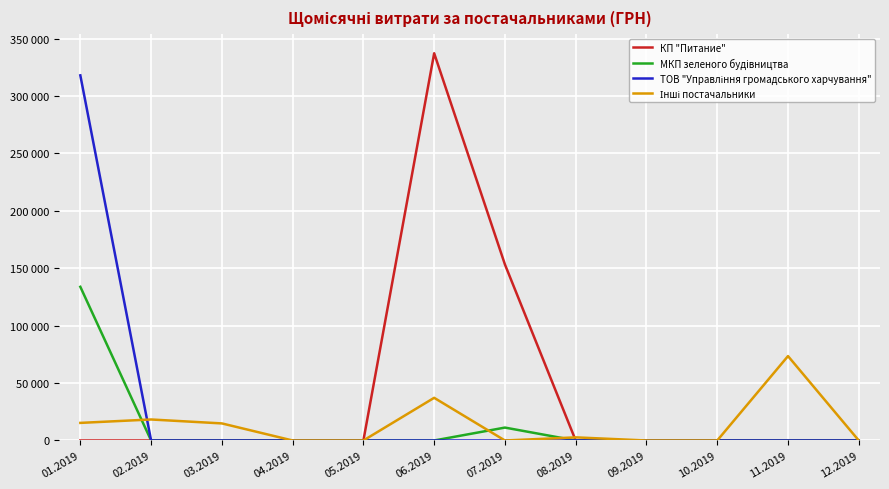

Is this an area chart (filled region under the line)?

No